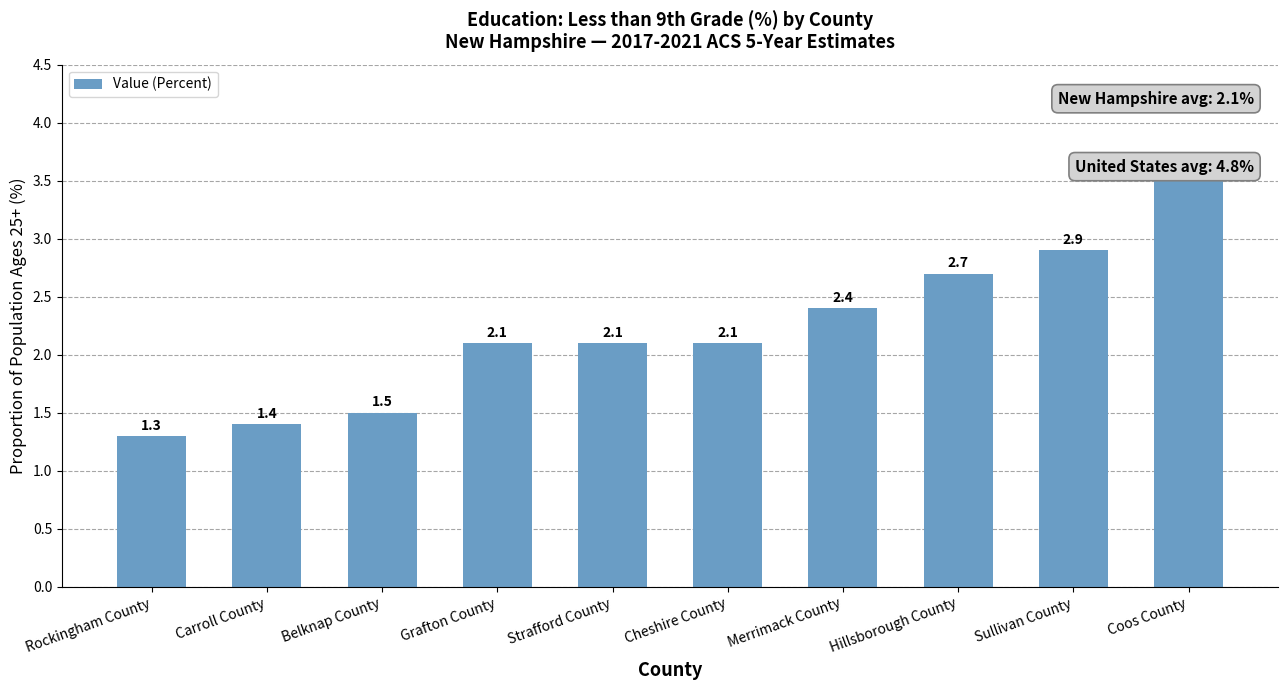

What is the approximate value at Carroll County?

1.4